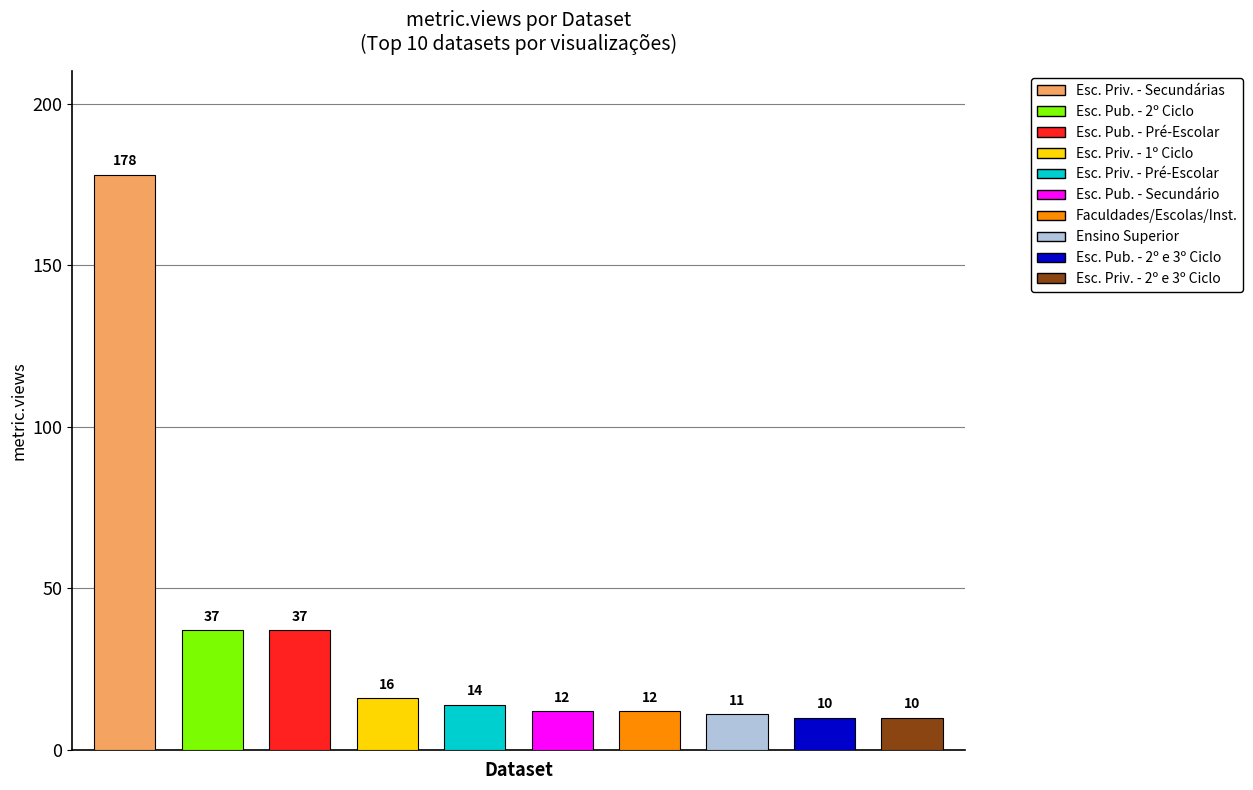

Count the number of values greater than 14.

4